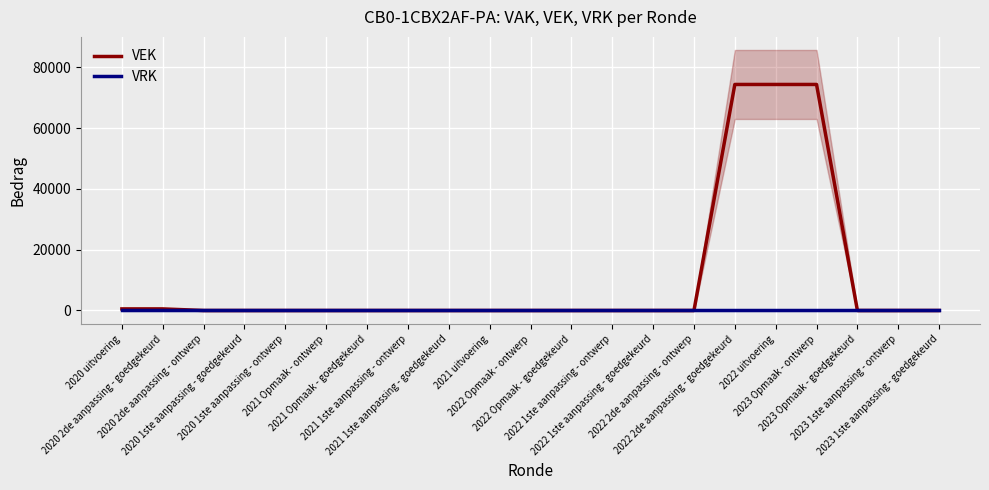

Which series has the widest spread of values?

VEK